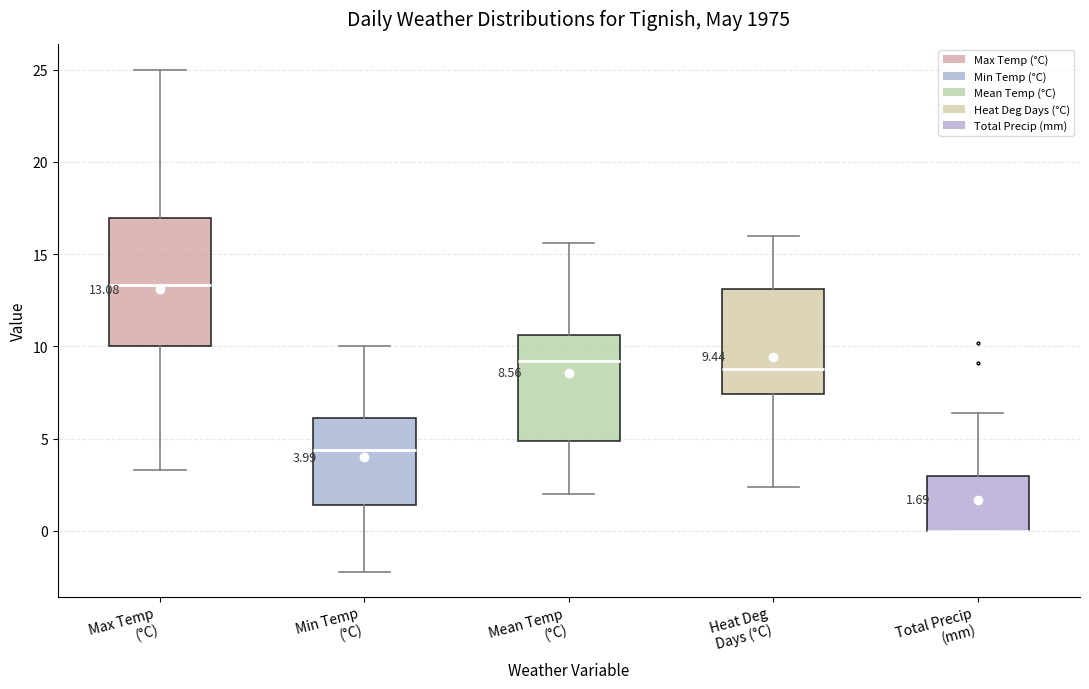

Which box is the tallest, from its lower edge to its upper edge?

Max Temp (°C)